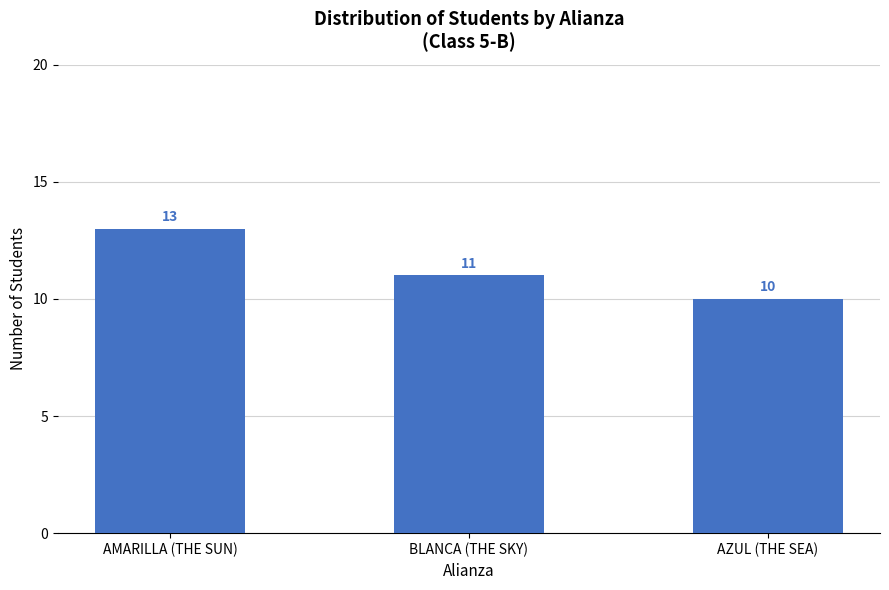

Where is the data nearest to the value 11?

BLANCA (THE SKY)